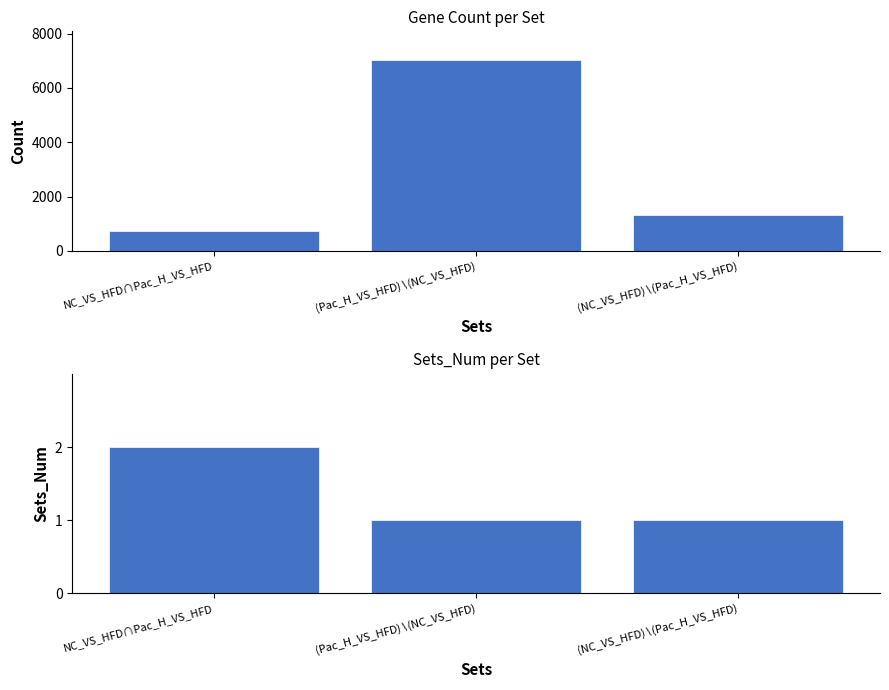

What is the label of the 3rd bar from the right?

NC_VS_HFD∩Pac_H_VS_HFD